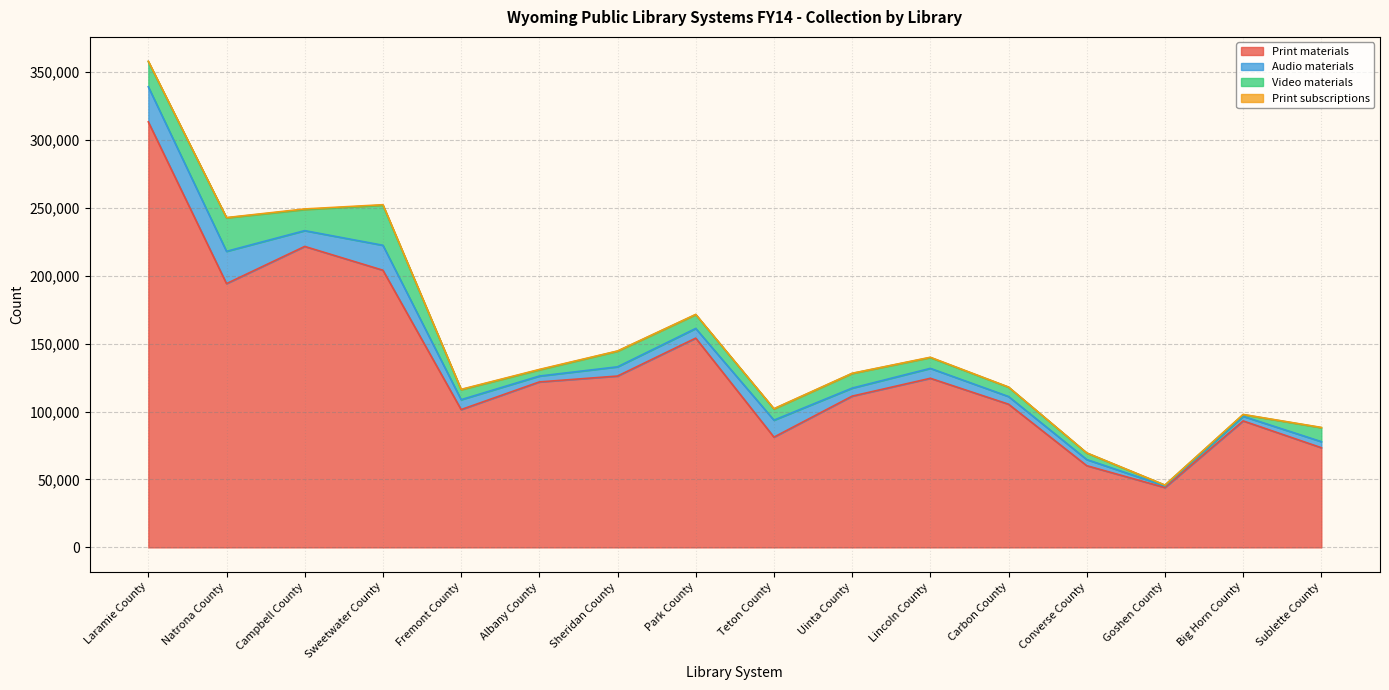

True or false: Video materials and Print materials intersect in this chart.

False